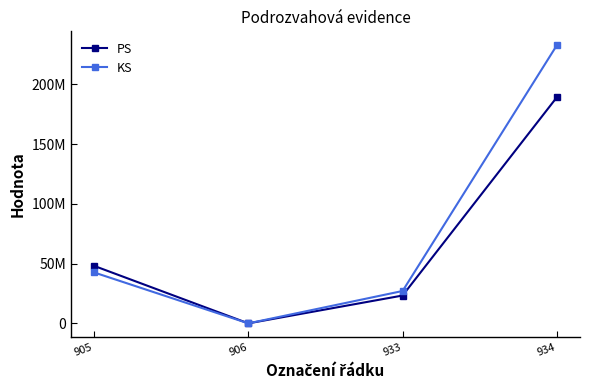

What are all the series names shown in the legend?

PS, KS